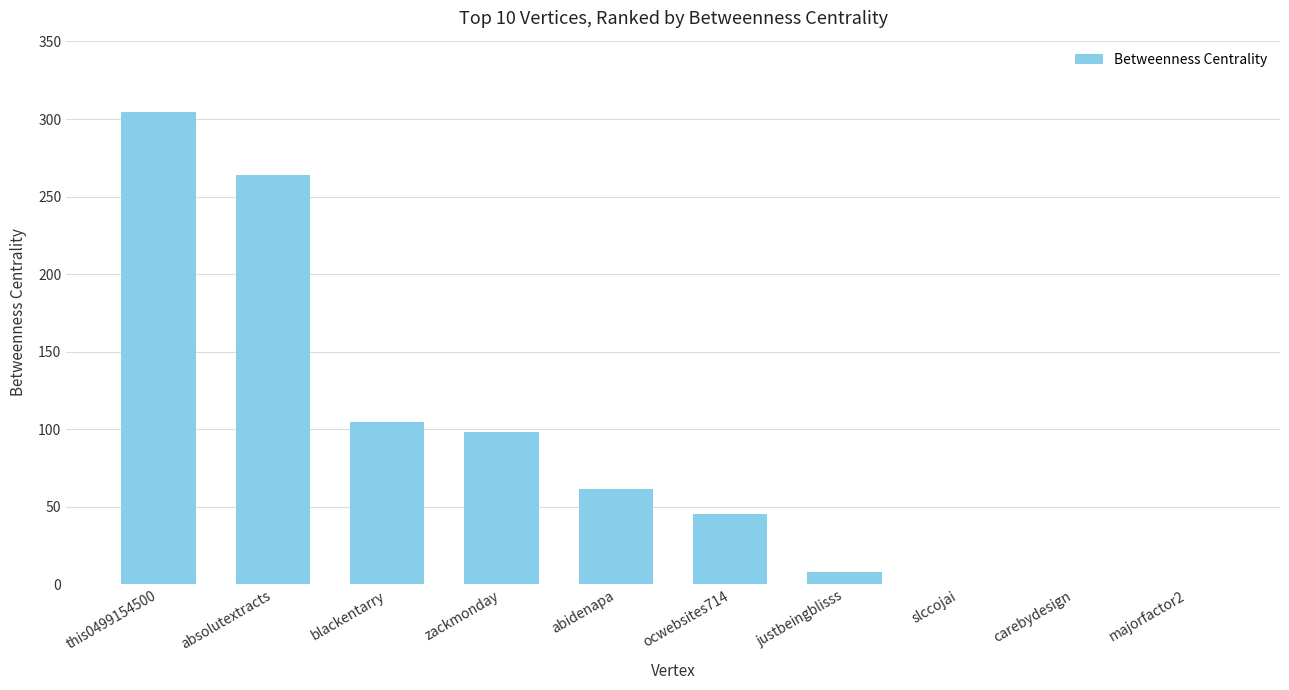

At which label does the data first exceed 61?

this0499154500